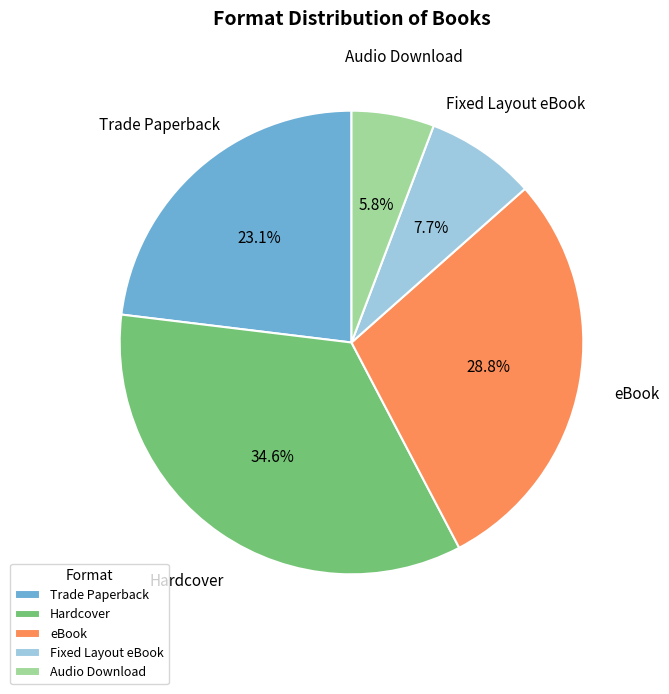

Count the number of slices in the pie.

5